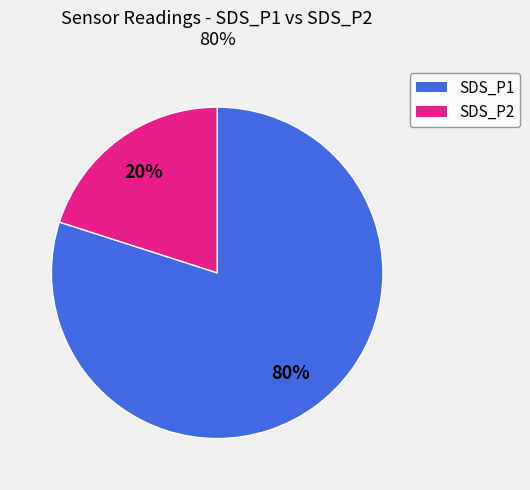

How many segments does this pie chart have?

2